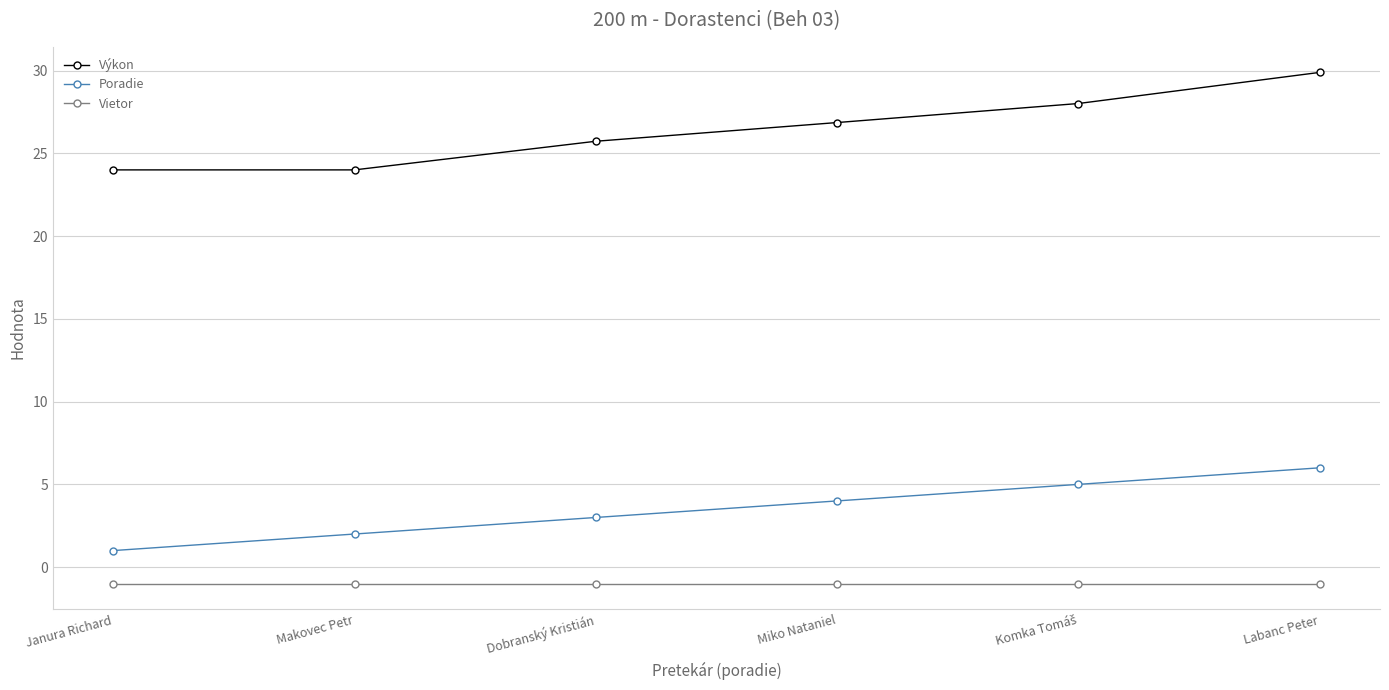

What is the label of the 3rd point from the left?

Dobranský Kristián